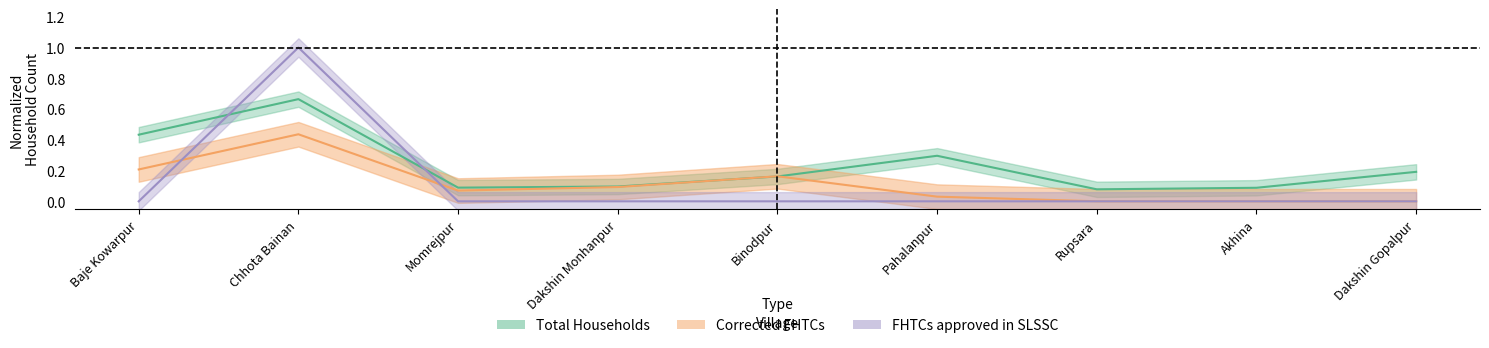

Does the chart have visible grid lines?

No